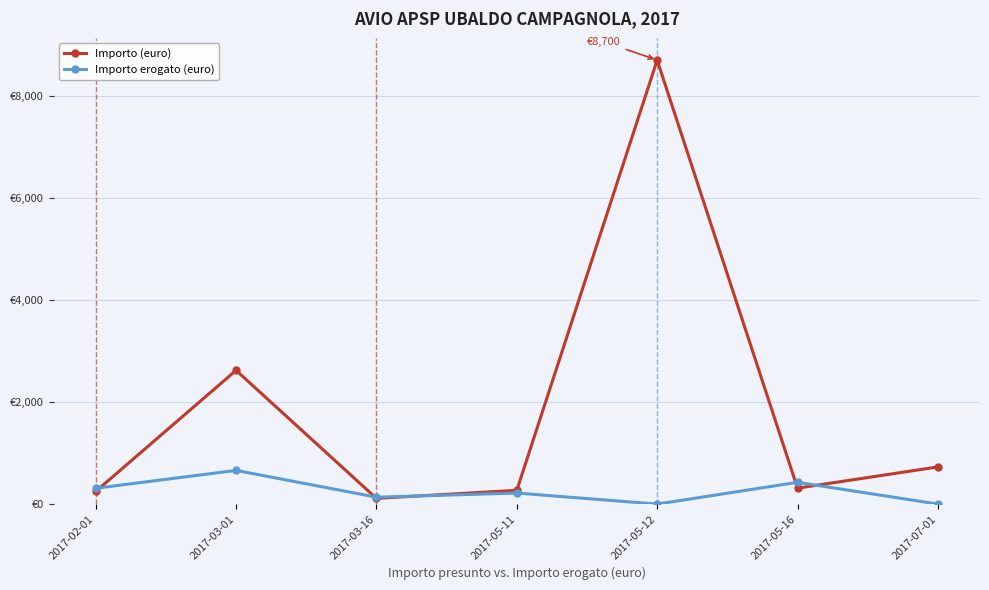

What are all the series names shown in the legend?

Importo (euro), Importo erogato (euro)